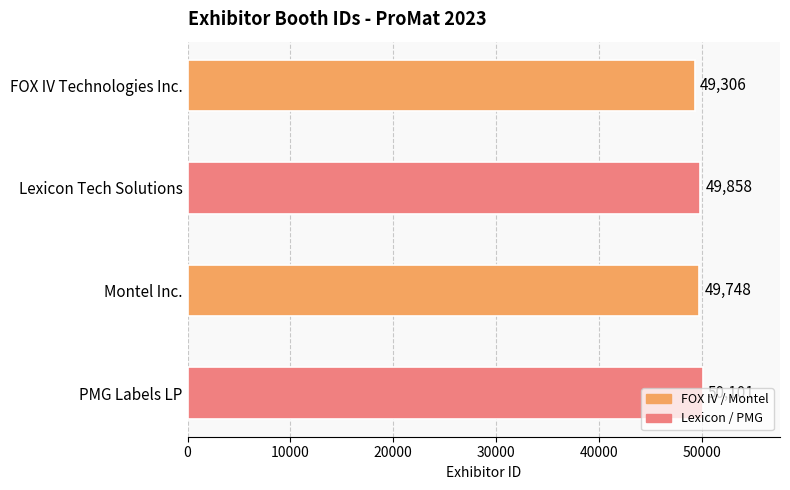

What is the minimum value shown in the chart?

49306